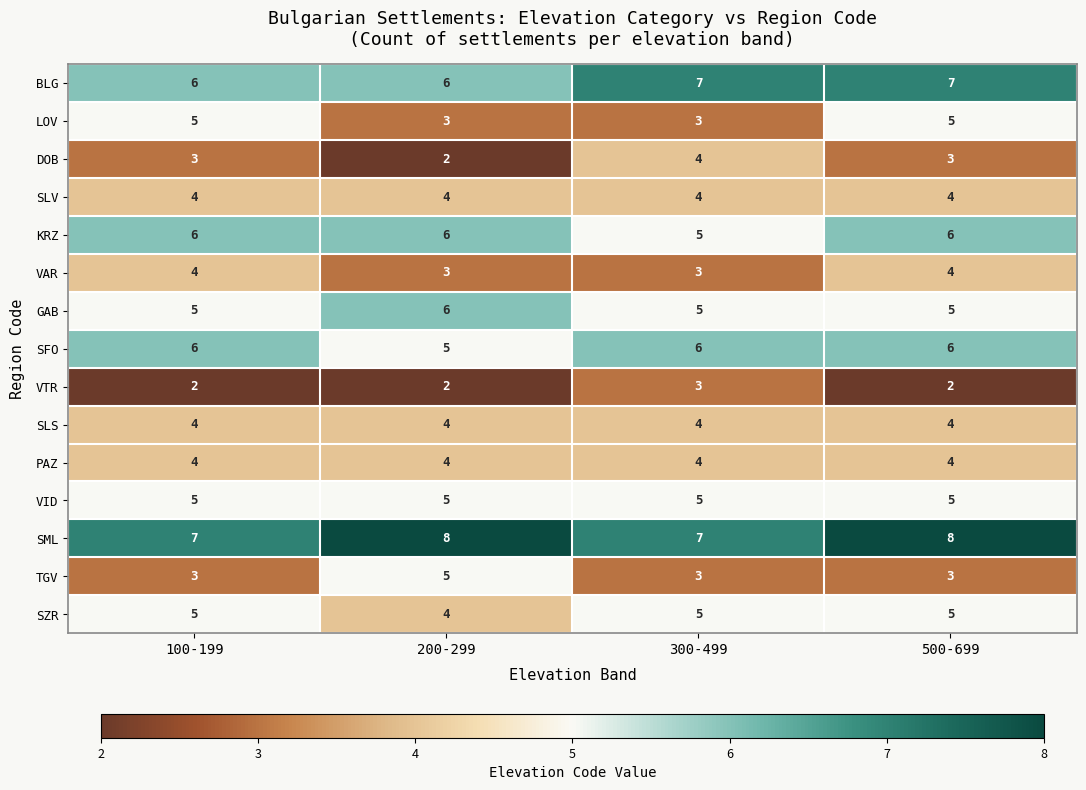

What is the spread (max minus min) of values at 100-199?

5